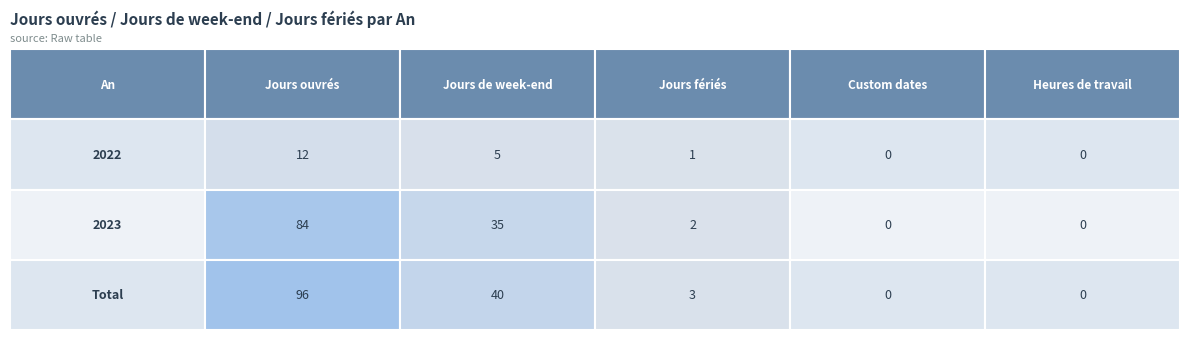

The 2023 series shows 56 at 0. True or false?

False